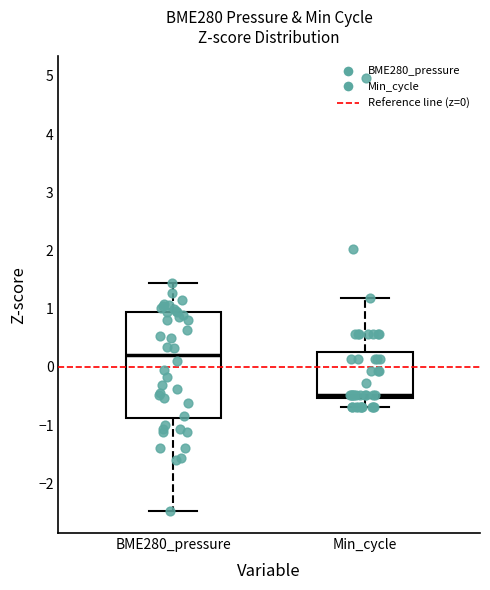

Reading left to right, transcribe this box plot: for each box, give where its median line is, the range the box spans, and where its two whiskers end, as read against the y-axis. The values are not printed on the chart, so give them approximately, as read against the axis.

BME280_pressure: median 0.2, box -0.9 to 0.9, whiskers -2.5 to 1.4
Min_cycle: median -0.5 (just above the box's lower edge), box -0.5 to 0.2, whiskers -0.7 to 1.2